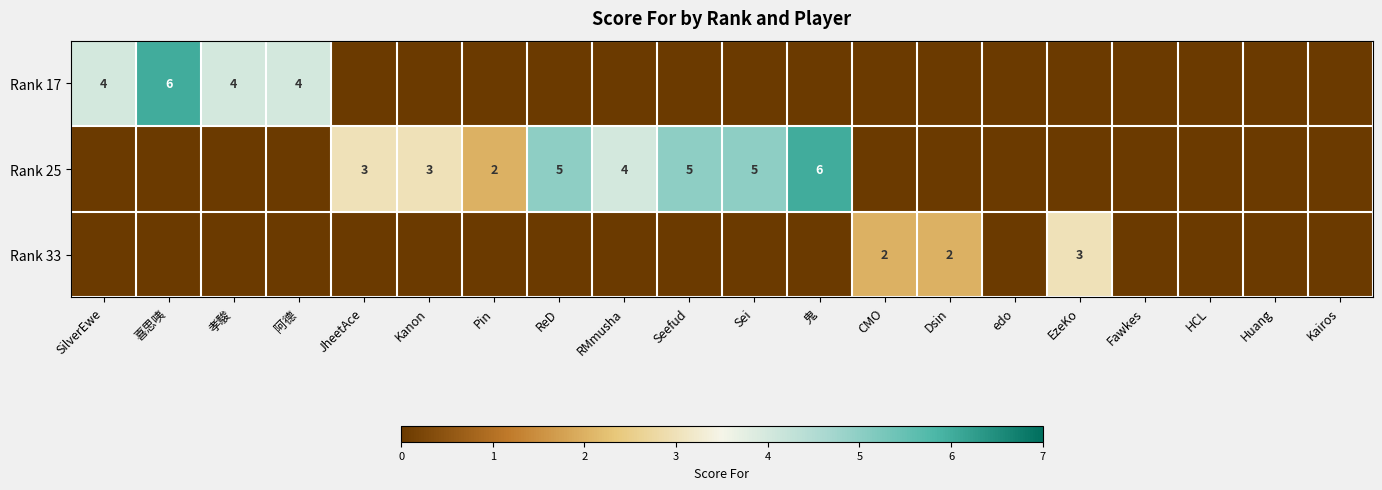

Is it true that Rank 25 equals 3 at Kanon?

True